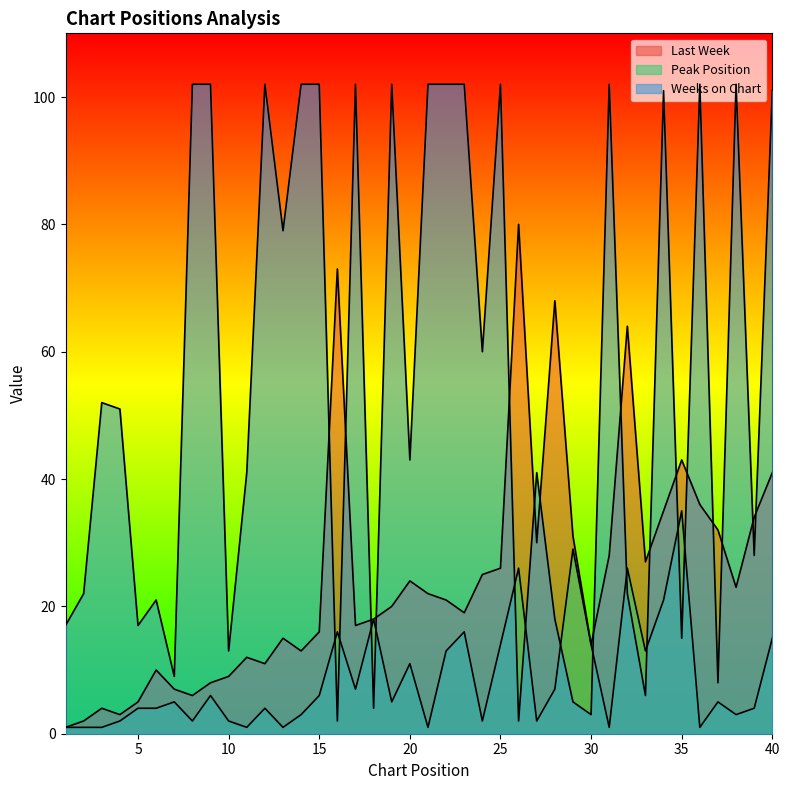

Reading left to right, extract all data points from this chart.

Last Week: 1	2	4	3	5	10	7	6	8	9	12	11	15	13	16	73	17	18	20	24	22	21	19	25	26	80	30	68	31	14	28	64	27	35	43	36	32	23	34	41
Peak Position: 1	1	1	2	4	4	5	2	6	2	1	4	1	3	6	16	7	18	5	11	1	13	16	2	14	26	2	7	29	14	1	26	13	21	35	1	5	3	4	15
Weeks on Chart: 17	22	52	51	17	21	9	102	102	13	41	102	79	102	102	2	102	4	102	43	102	102	102	60	102	2	41	18	5	3	102	22	6	101	15	102	8	102	28	101